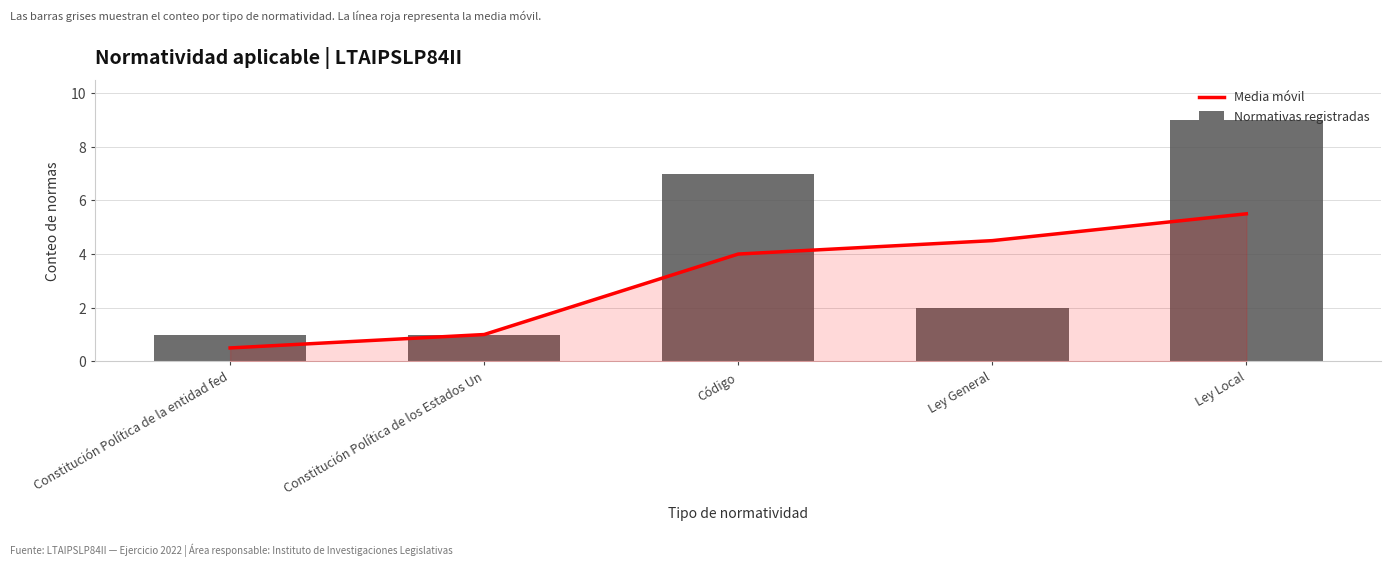

Between Código and Ley Local, which series saw the biggest shift?

Normativas registradas